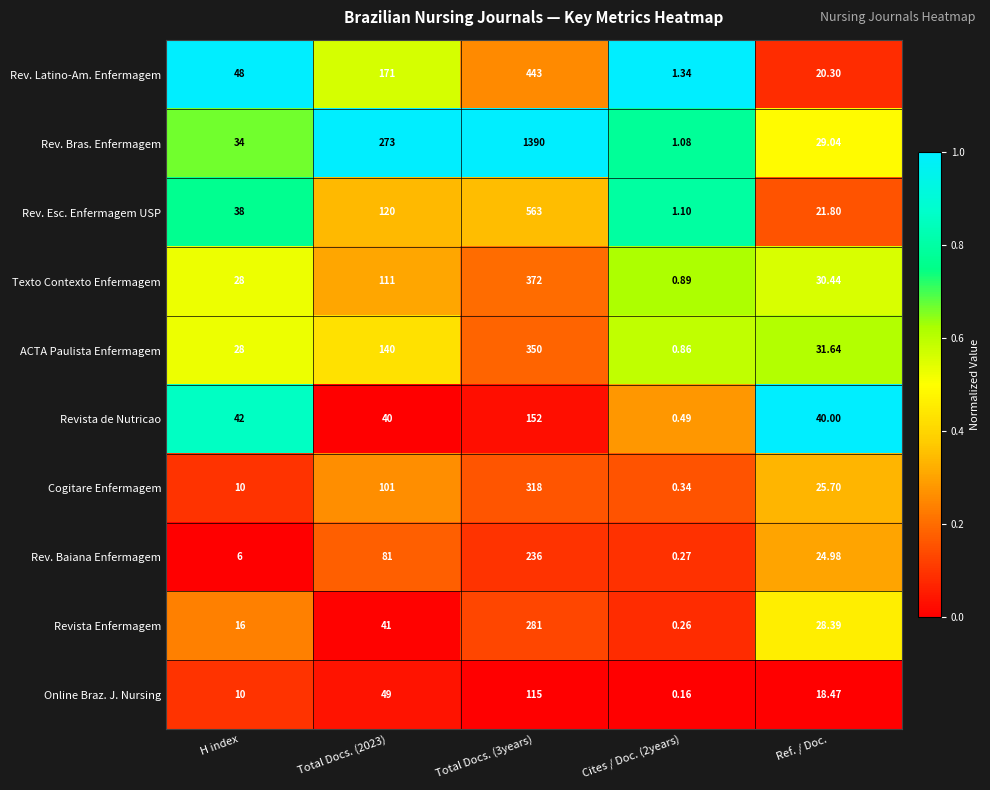

At Cites / Doc. (2years), list the series in order from smallest to largest.

Online Braz. J. Nursing, Revista Enfermagem, Rev. Baiana Enfermagem, Cogitare Enfermagem, Revista de Nutricao, ACTA Paulista Enfermagem, Texto Contexto Enfermagem, Rev. Bras. Enfermagem, Rev. Esc. Enfermagem USP, Rev. Latino-Am. Enfermagem